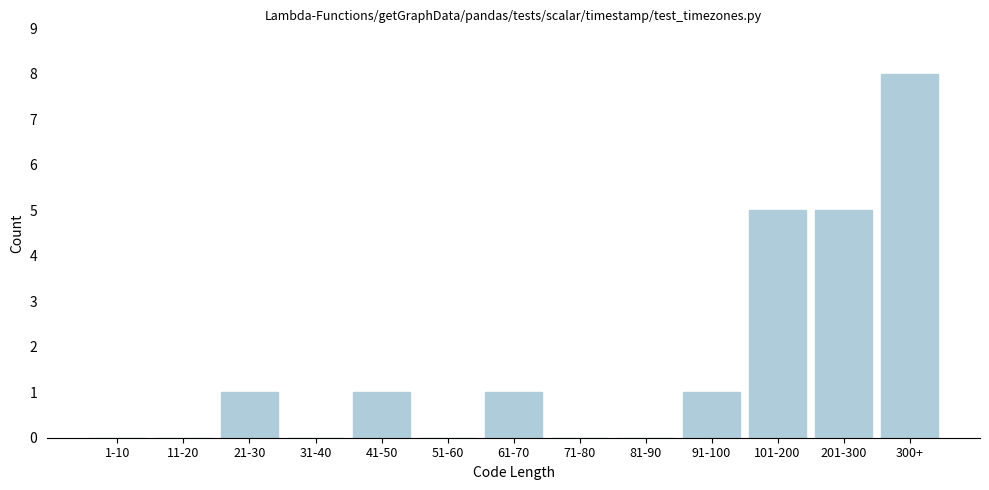

Reading left to right, transcribe all the data shown in this chart.

1-10=0	11-20=0	21-30=1	31-40=0	41-50=1	51-60=0	61-70=1	71-80=0	81-90=0	91-100=1	101-200=5	201-300=5	300+=8